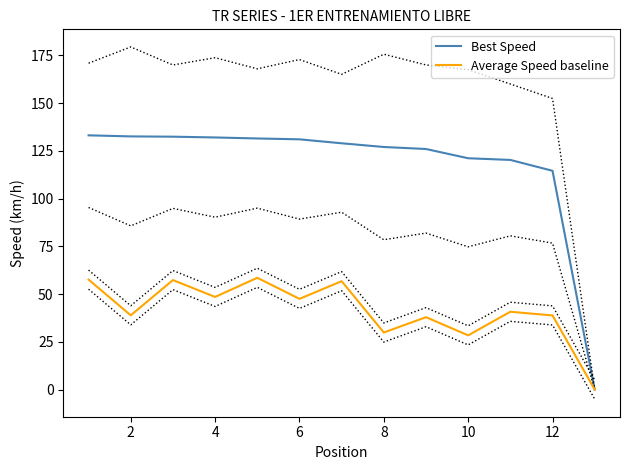

Where is Best Speed nearest to the value 66?

12